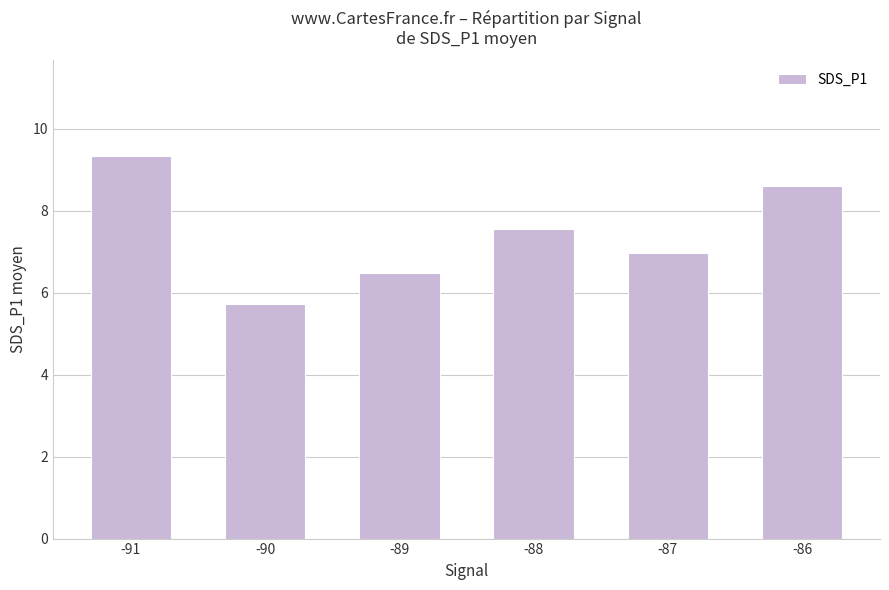

Count the number of categories in the chart.

6